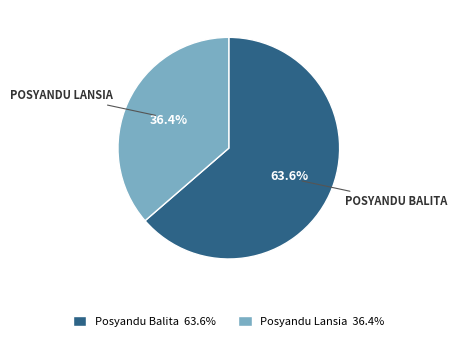

Which slice is the largest?

Posyandu Balita